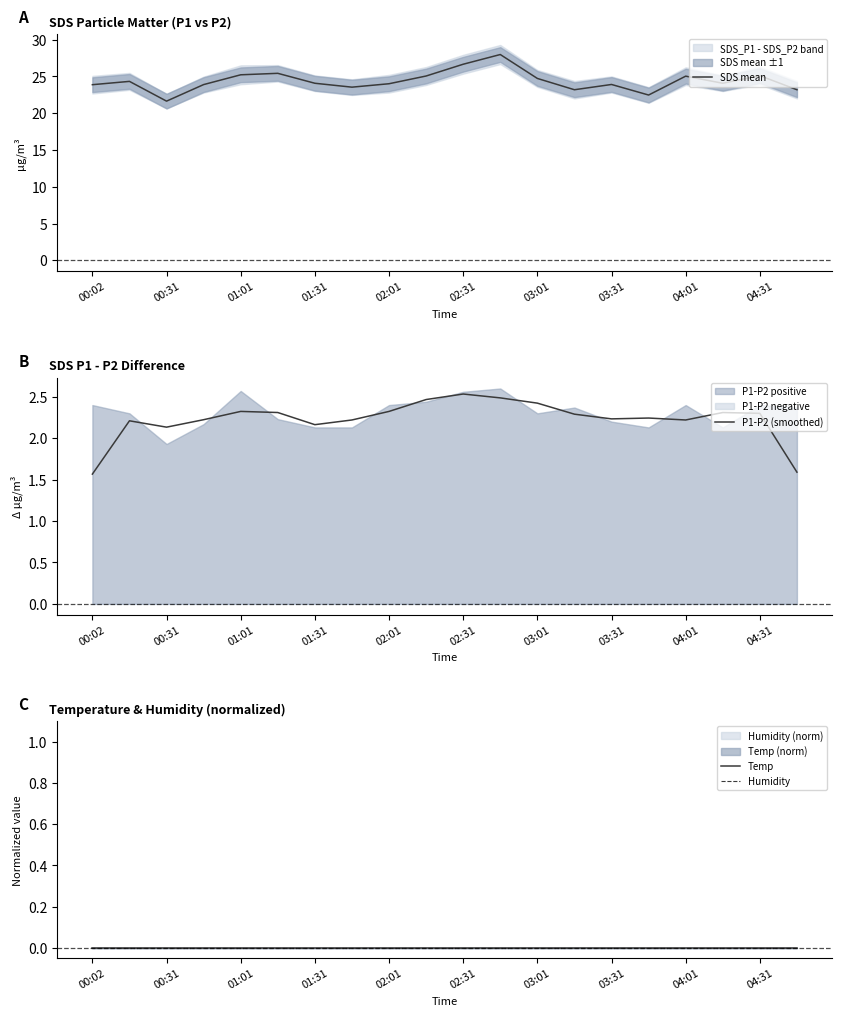

At how many categories does at least one series exceed 25?

7